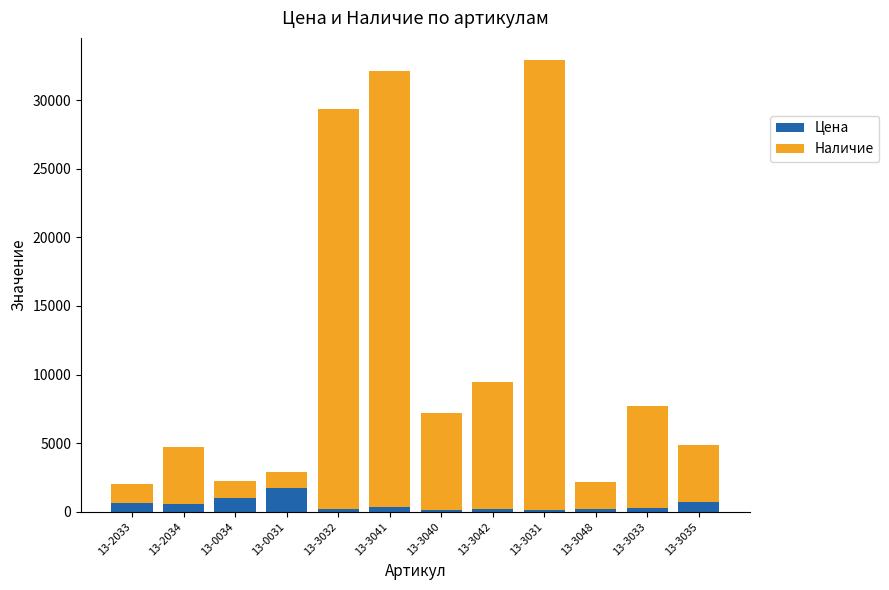

What is the average value of the Цена series?

500.0